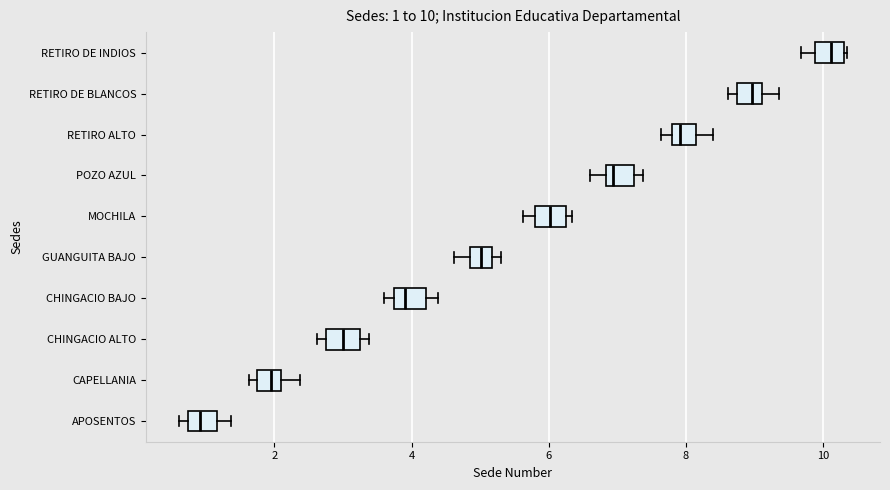

Which box has the furthest to the right median line?

RETIRO DE INDIOS